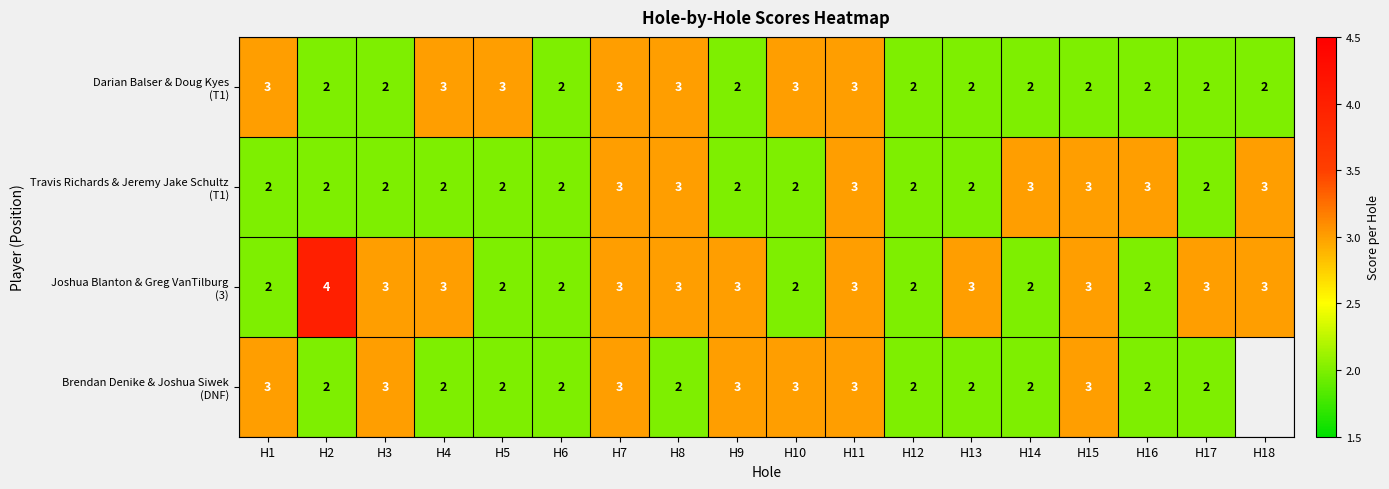

What is the total value across all series at H12?

8